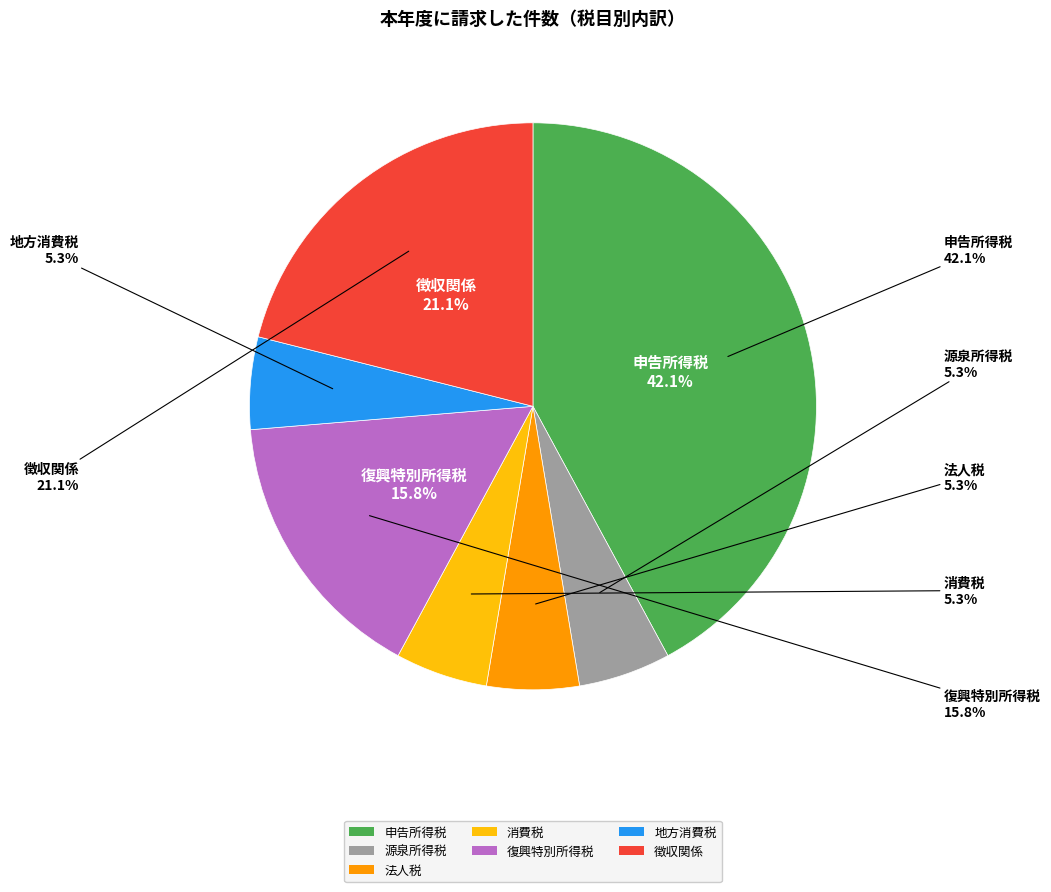

Count the number of slices in the pie.

7